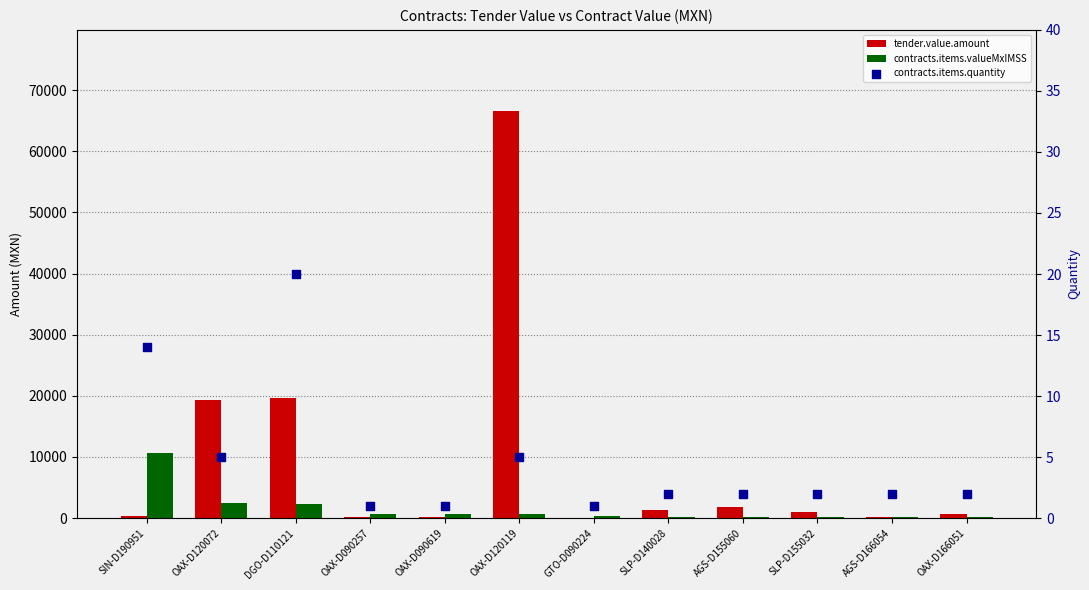

At which category is the sum across all series the highest?

OAX-D120119